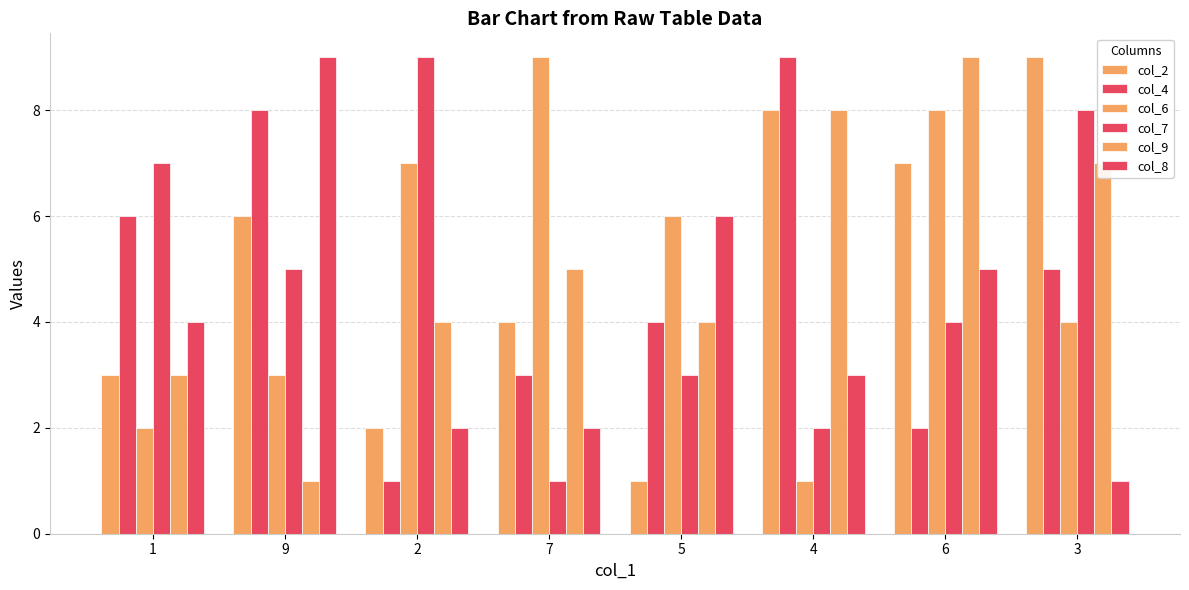

What is the label of the 1st bar from the left?

1